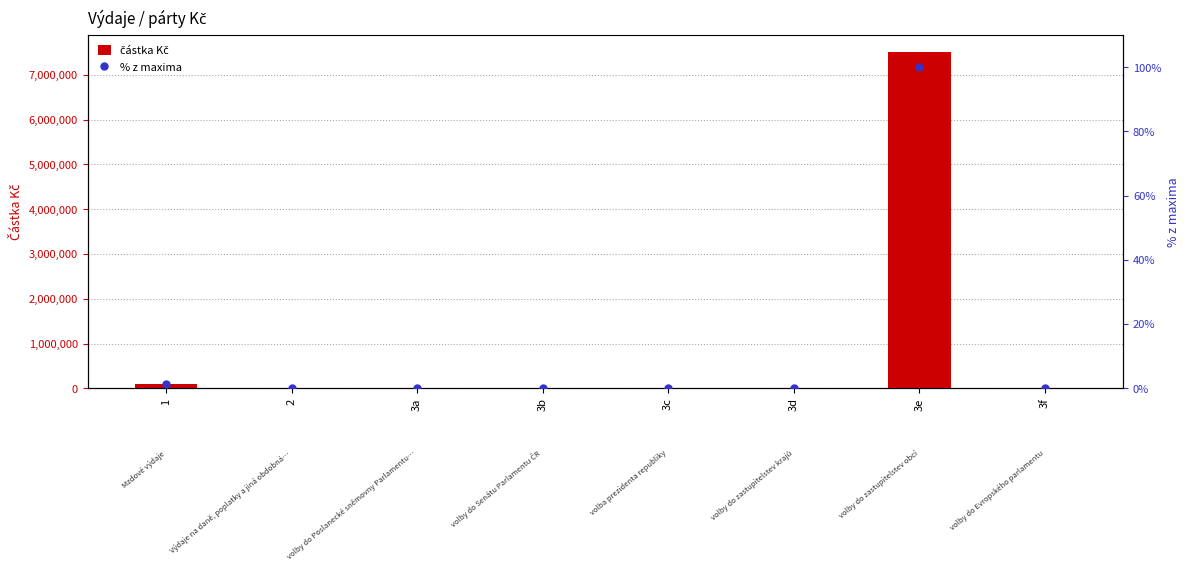

What is the total value across all series at 1?

101926.4